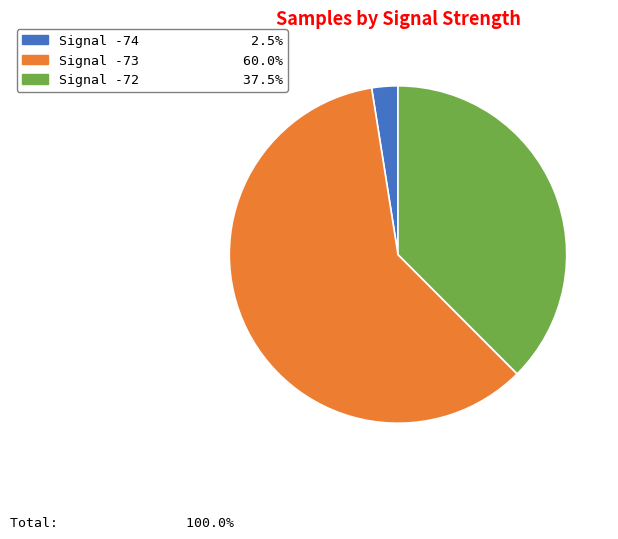

What is the ratio of the value at Signal -73 60.0% to the value at Signal -74 2.5%?

24.0